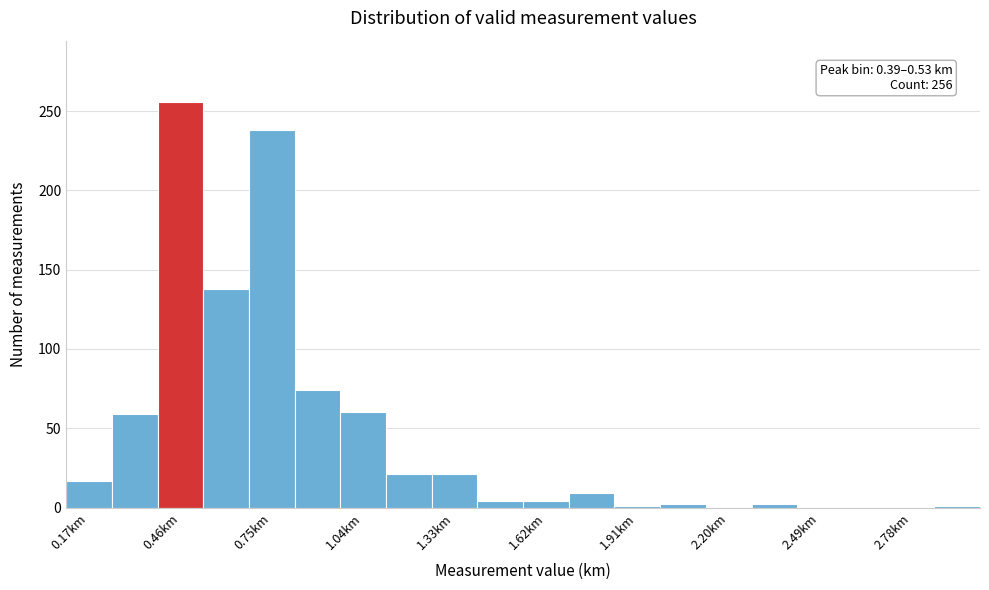

Around what value on the x-axis is the tallest bar? Give the approximate position of its centre, as read against the axis.

0.45